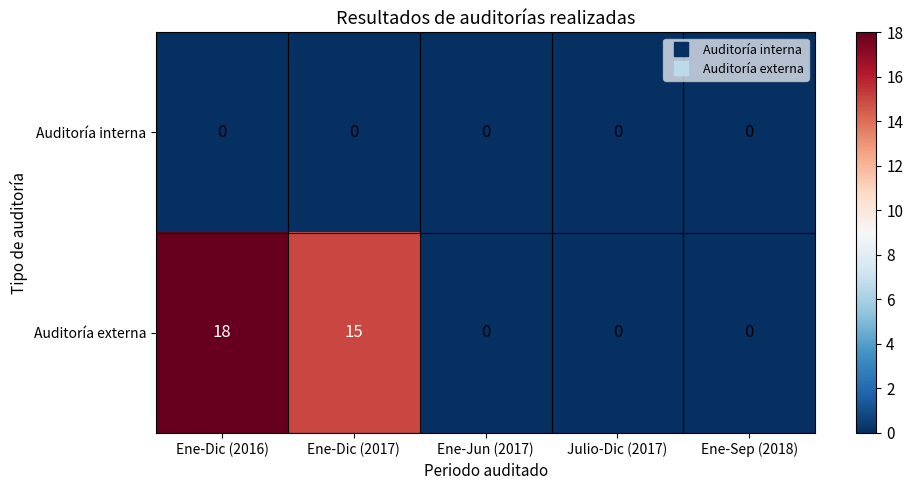

Reading left to right, transcribe all the data shown in this chart.

Auditoría interna: Ene-Dic (2016)=0	Ene-Dic (2017)=0	Ene-Jun (2017)=0	Julio-Dic (2017)=0	Ene-Sep (2018)=0
Auditoría externa: Ene-Dic (2016)=18	Ene-Dic (2017)=15	Ene-Jun (2017)=0	Julio-Dic (2017)=0	Ene-Sep (2018)=0